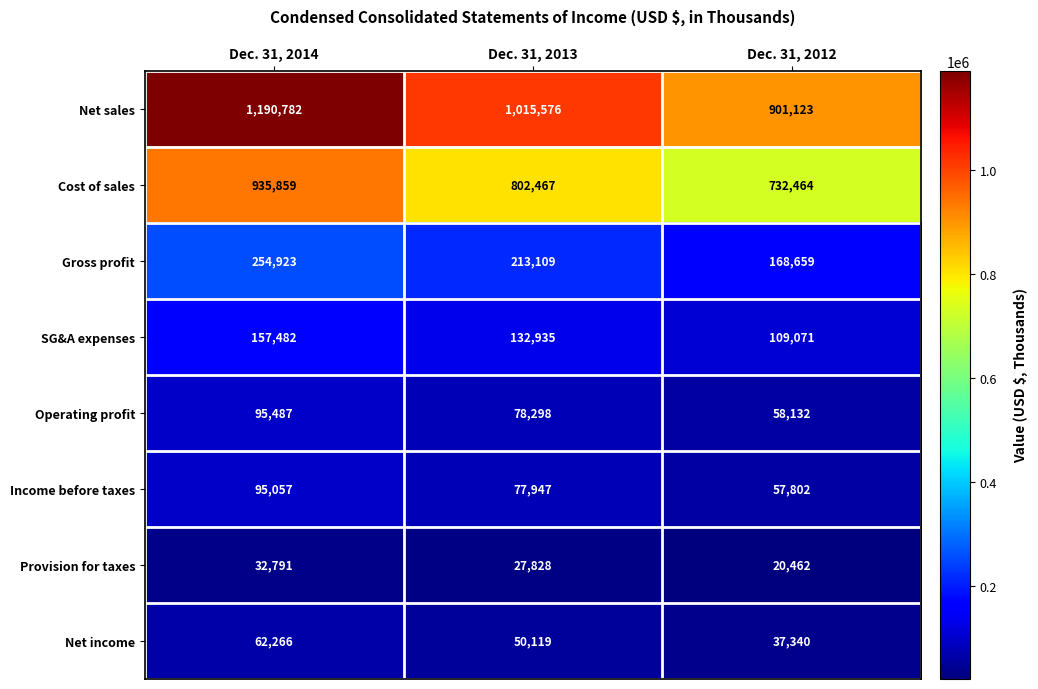

What is the average value of the Operating profit series?

77306